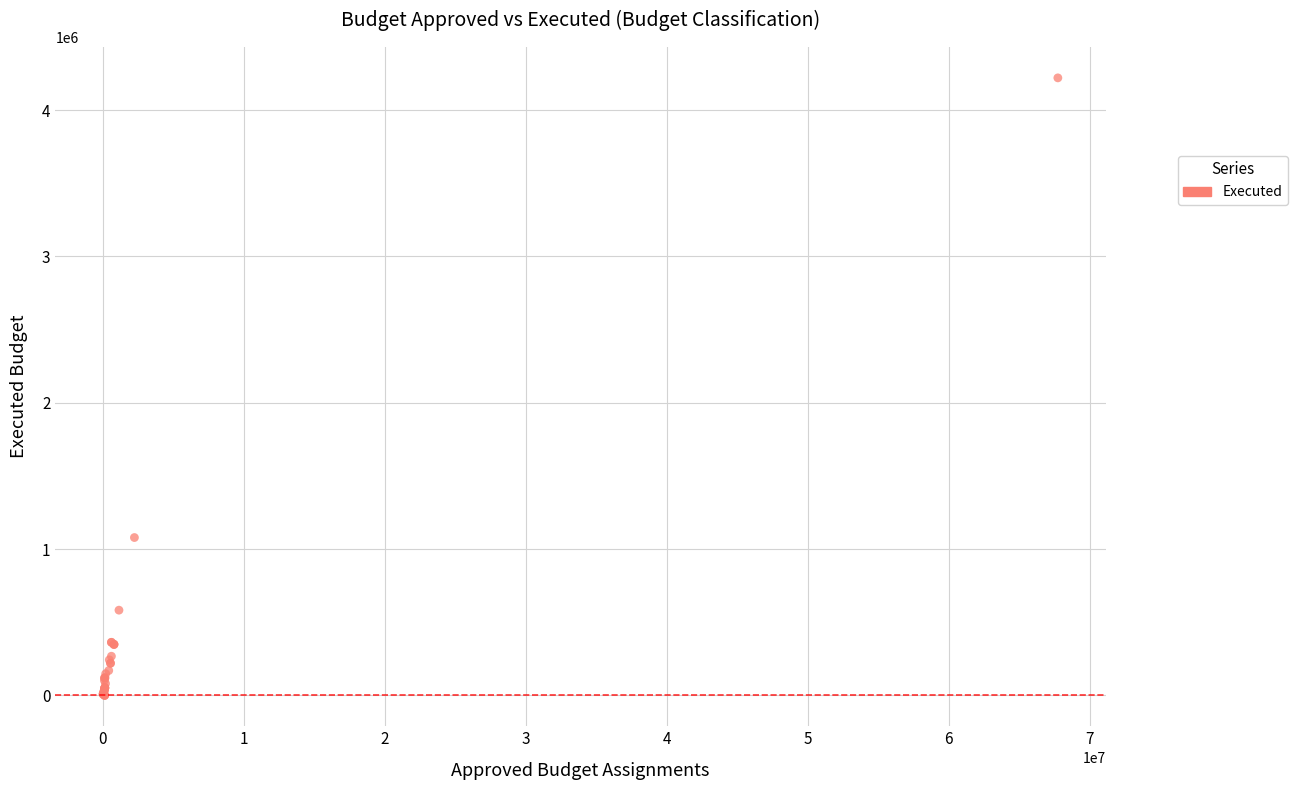

What Y value in the scatter plot is closest to 2110106?

1078695.1